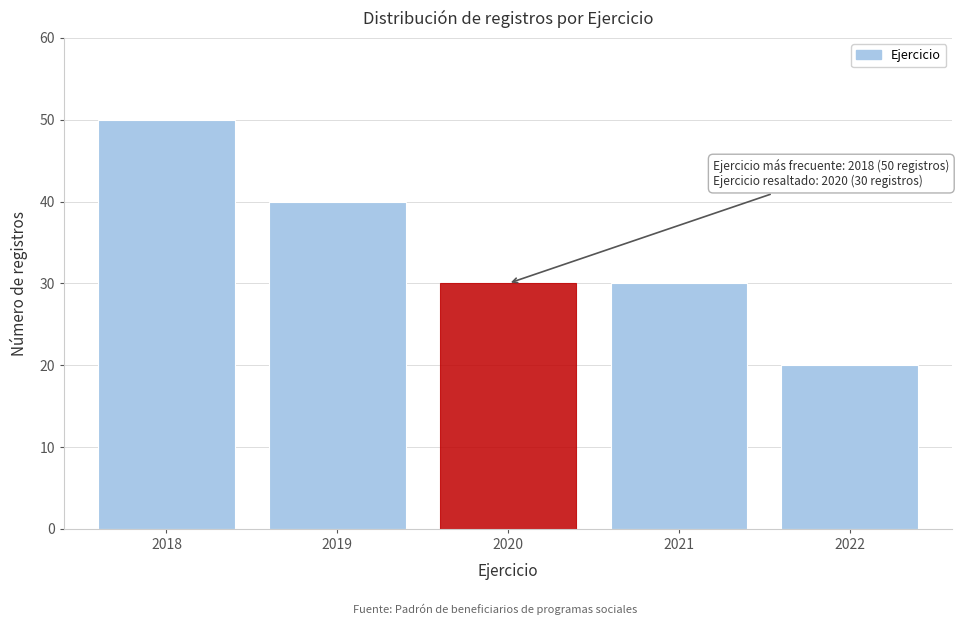

Reading left to right, what are all the values shown in this chart?

2018=50	2019=40	2020=30	2021=30	2022=20